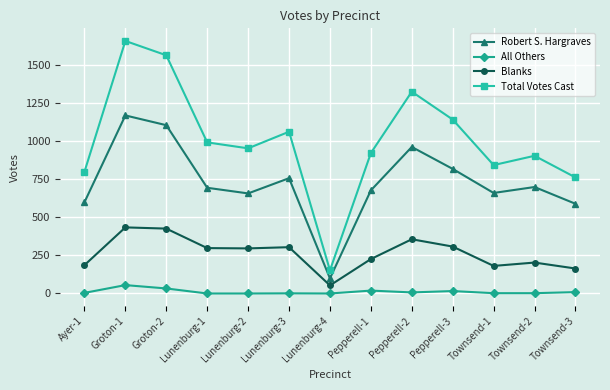

What is the average value of the Total Votes Cast series?

1006